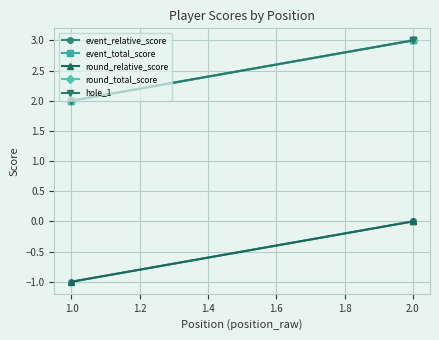

What is the difference between the highest and lowest values at 2.0?

3